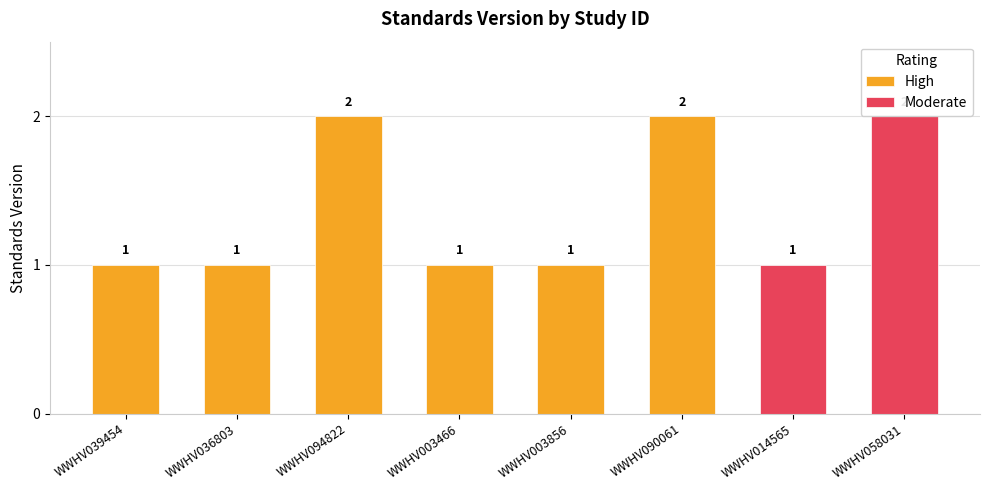

List the labels in order of value, smallest first.

WWHV039454, WWHV036803, WWHV003466, WWHV003856, WWHV014565, WWHV094822, WWHV090061, WWHV058031